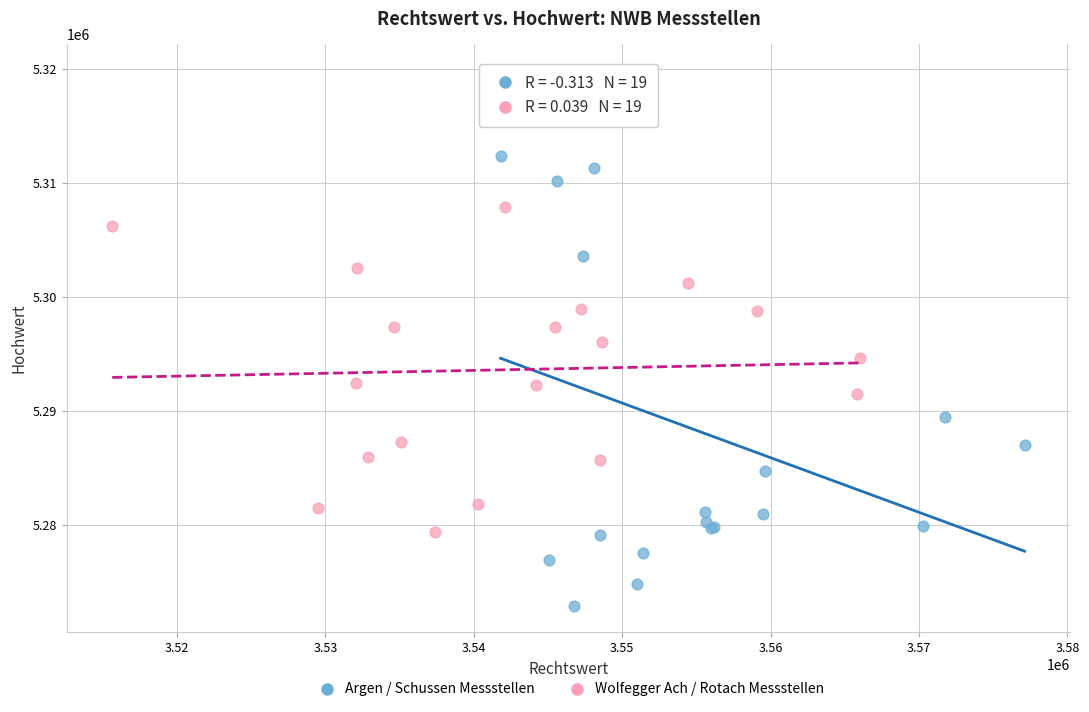

Which series has the widest spread of Y values?

Argen / Schussen Messstellen